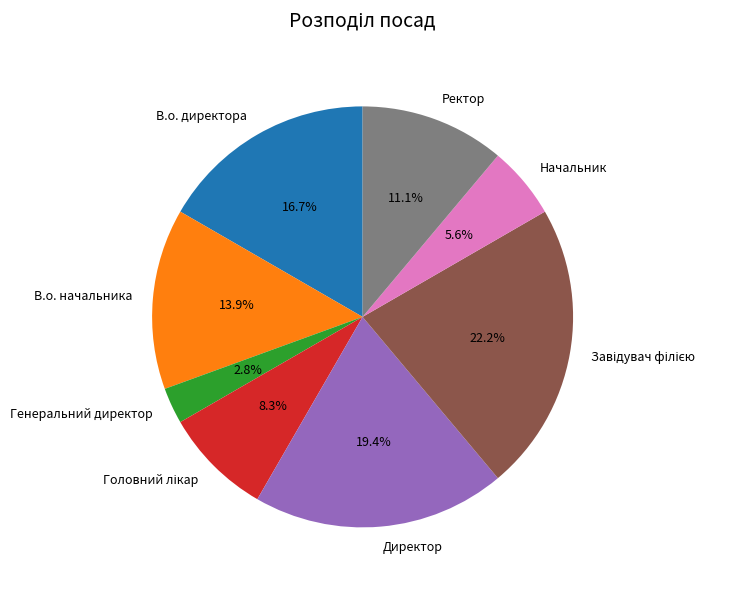

What is the smallest slice in the pie chart?

Генеральний директор